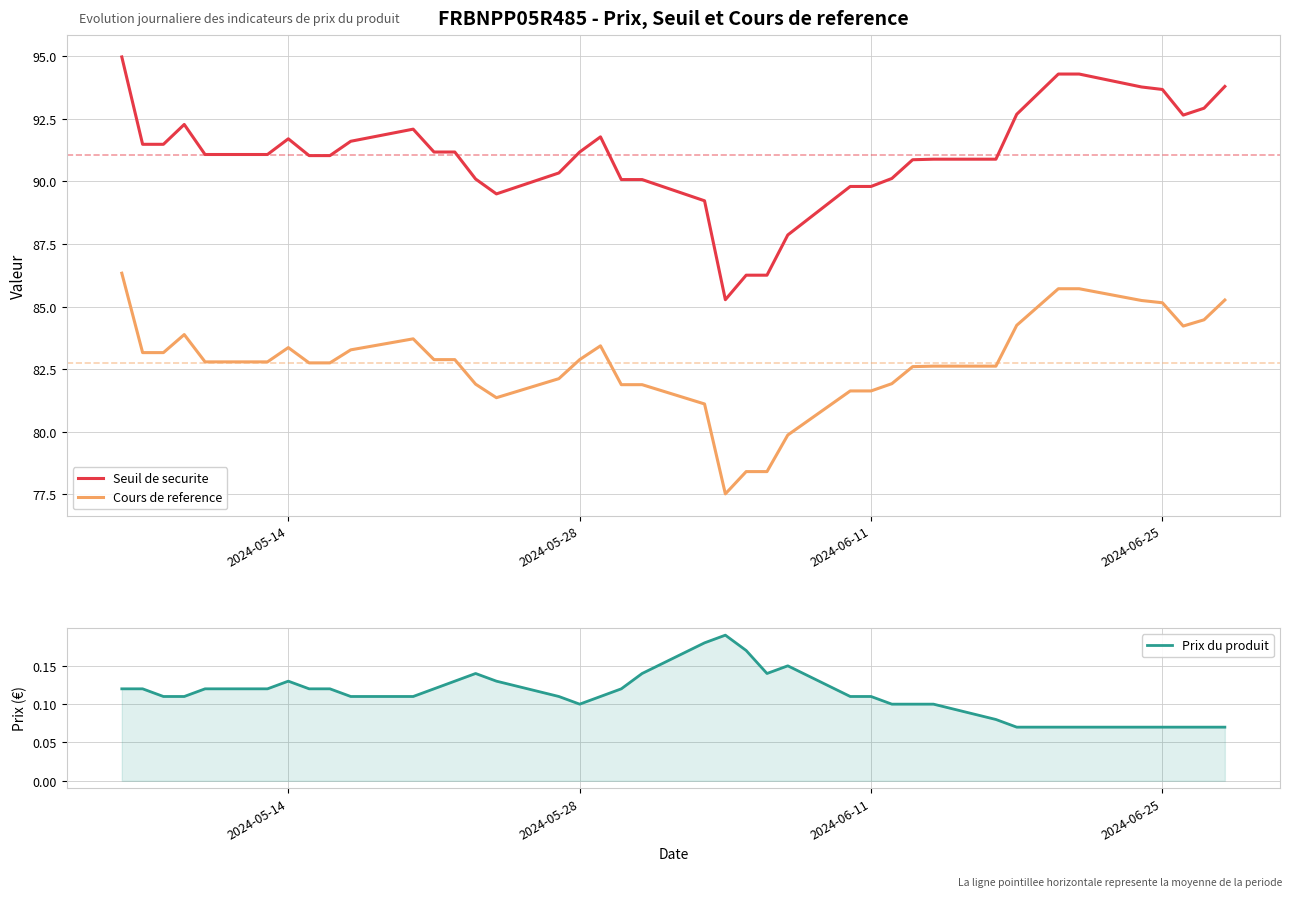

Which series has the largest total across all categories?

Seuil de securite